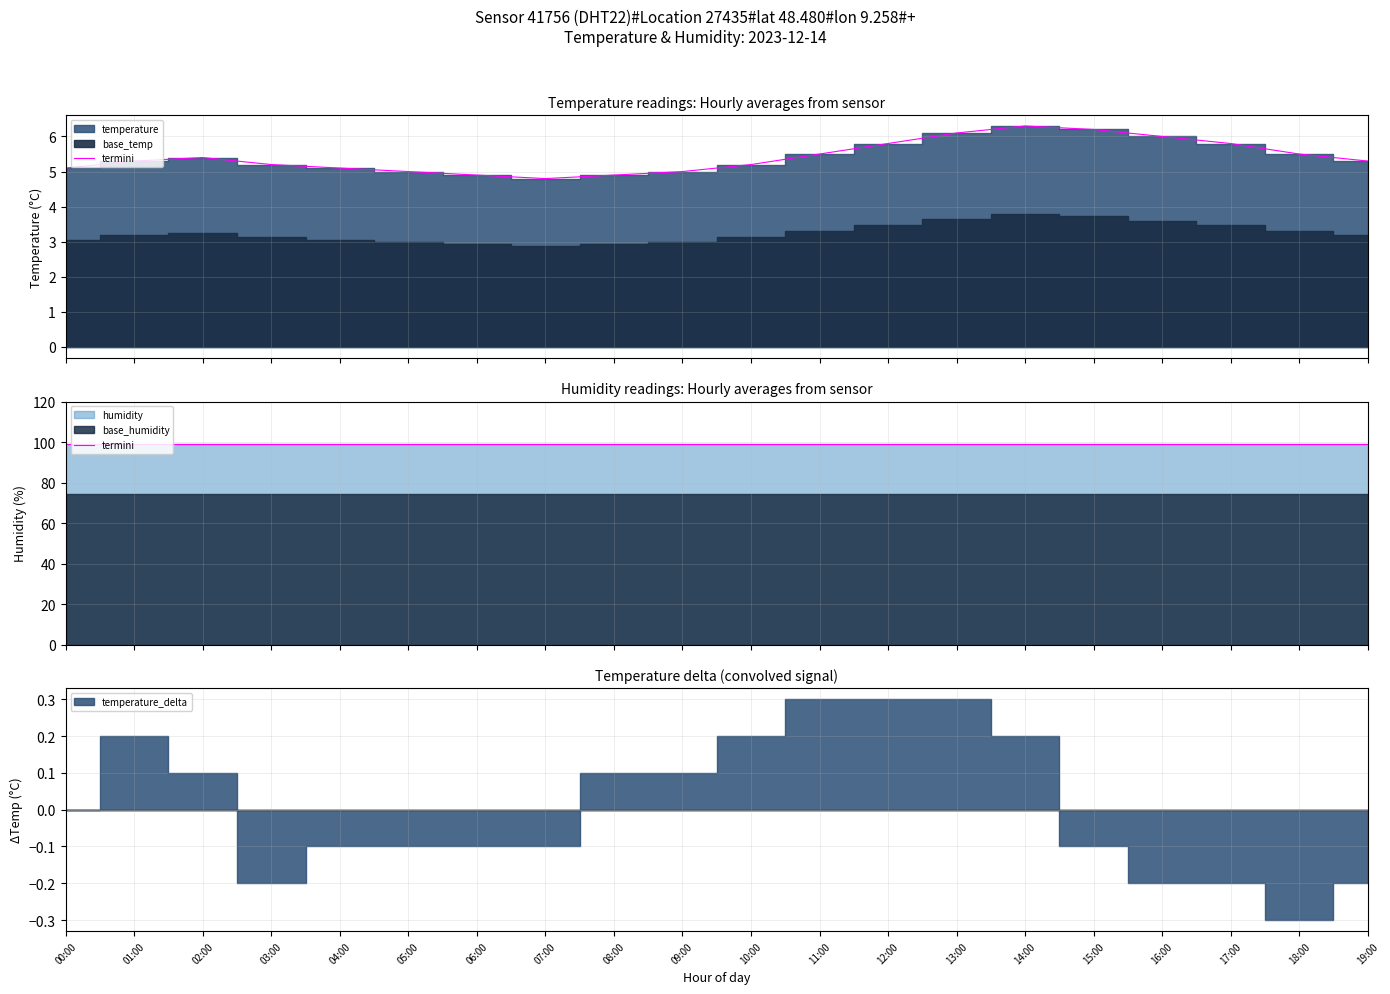

What is the sum of the values at 16:00 and 09:00?

11.0